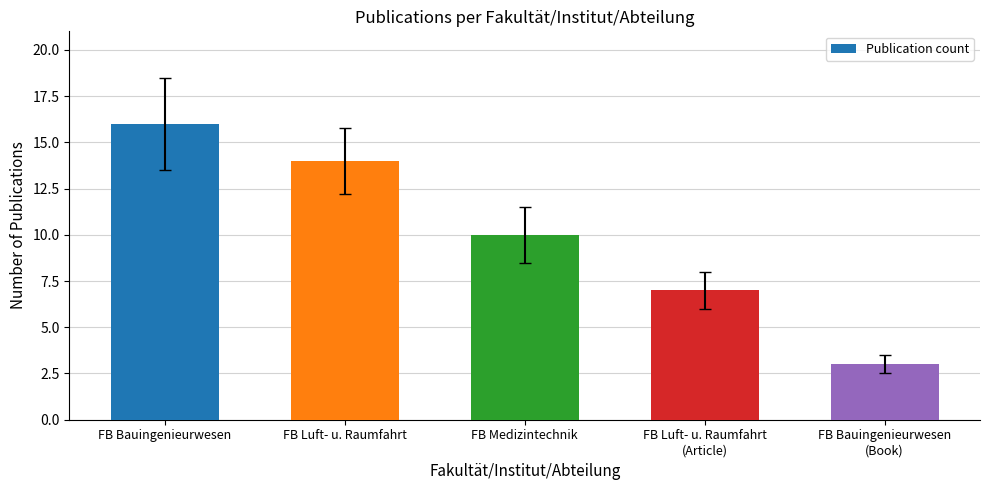

Reading left to right, transcribe all the data shown in this chart.

16	14	10	7	3